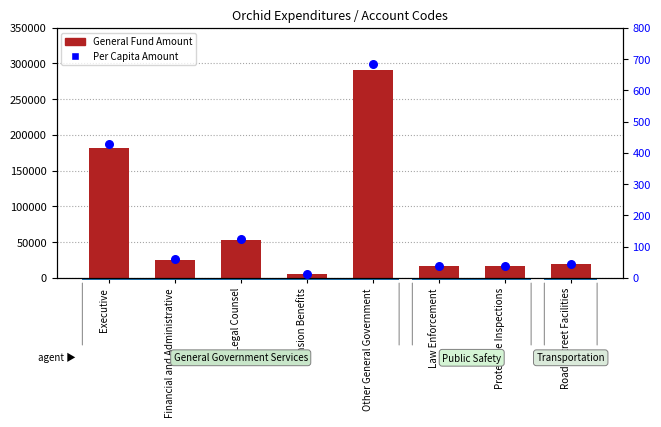

What is the total value across all series at Road / Street Facilities?

18671.8